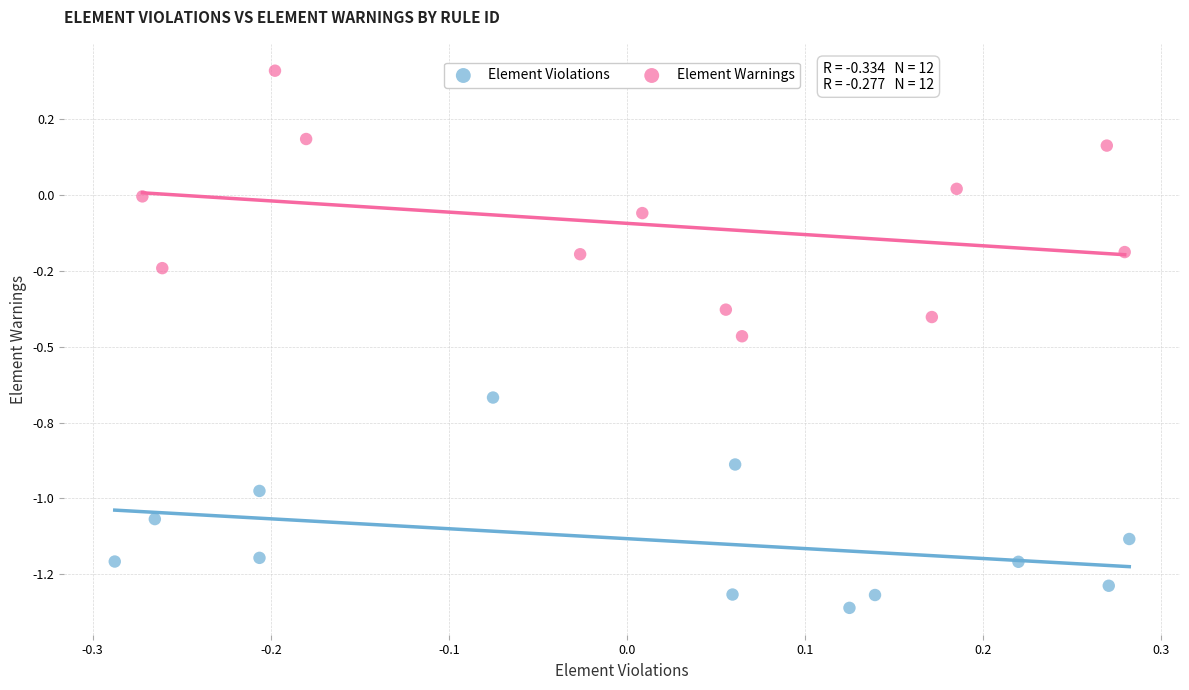

Which series reaches the minimum Y coordinate?

Element Violations